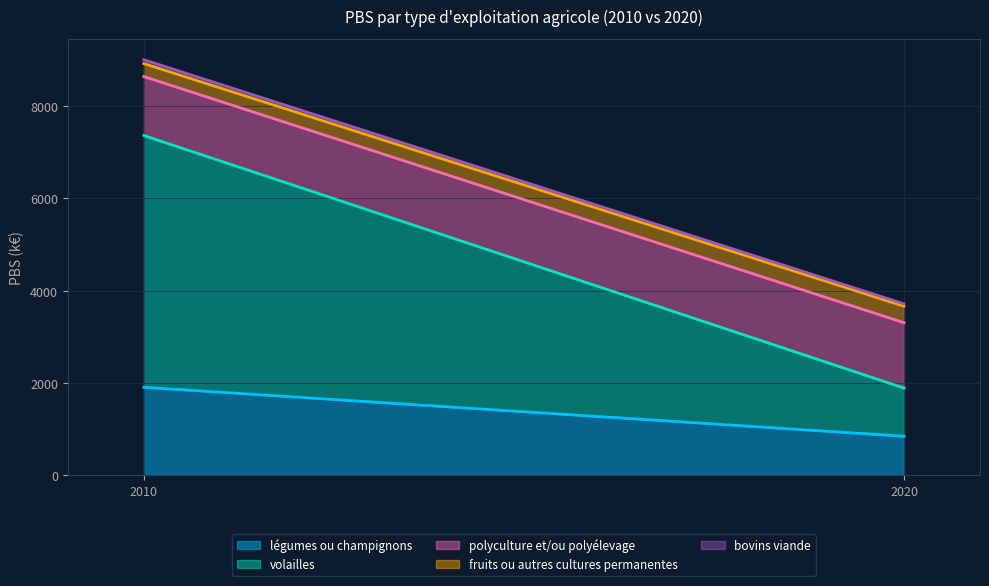

At which label does polyculture et/ou polyélevage first exceed 1416?

2020